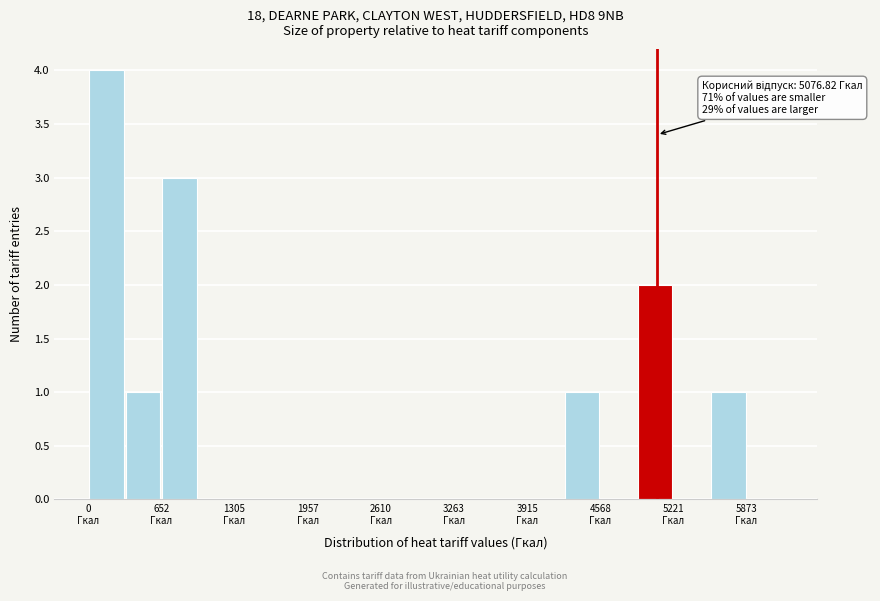

Around what value on the x-axis is the tallest bar? Give the approximate position of its centre, as read against the axis.

200